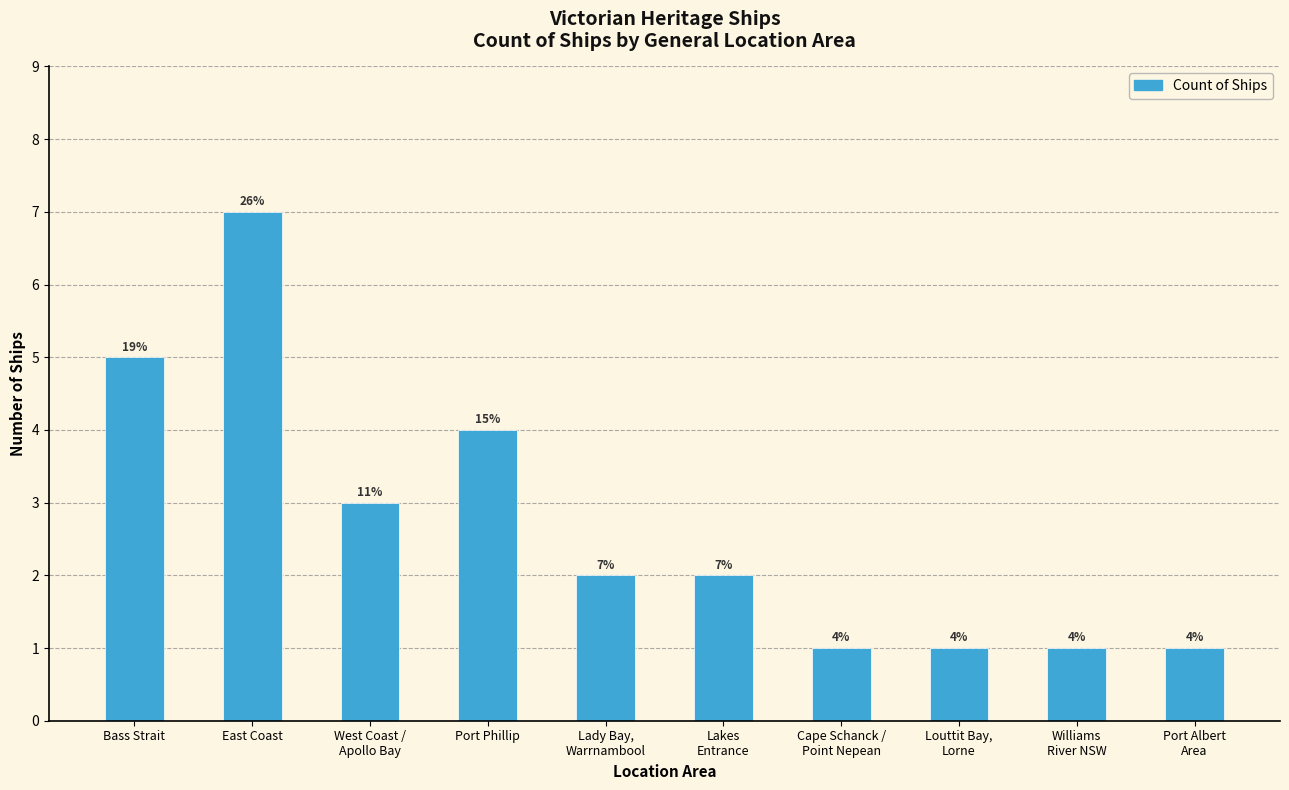

Which category has the highest value across all series?

East Coast